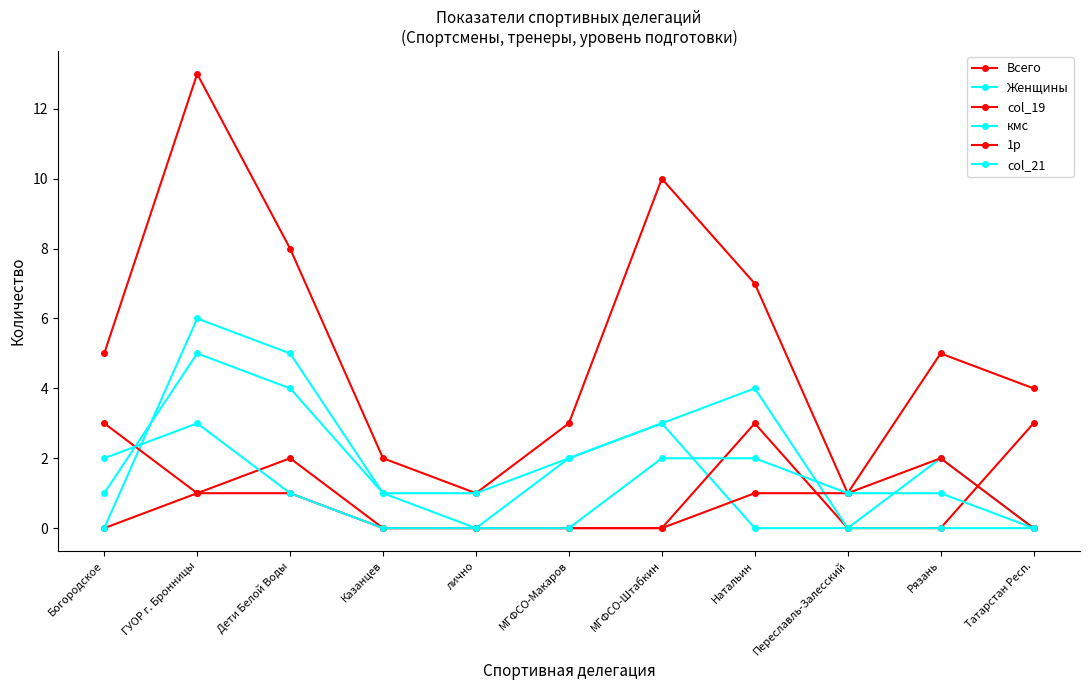

At which category does Женщины reach its first local peak?

ГУОР г. Бронницы